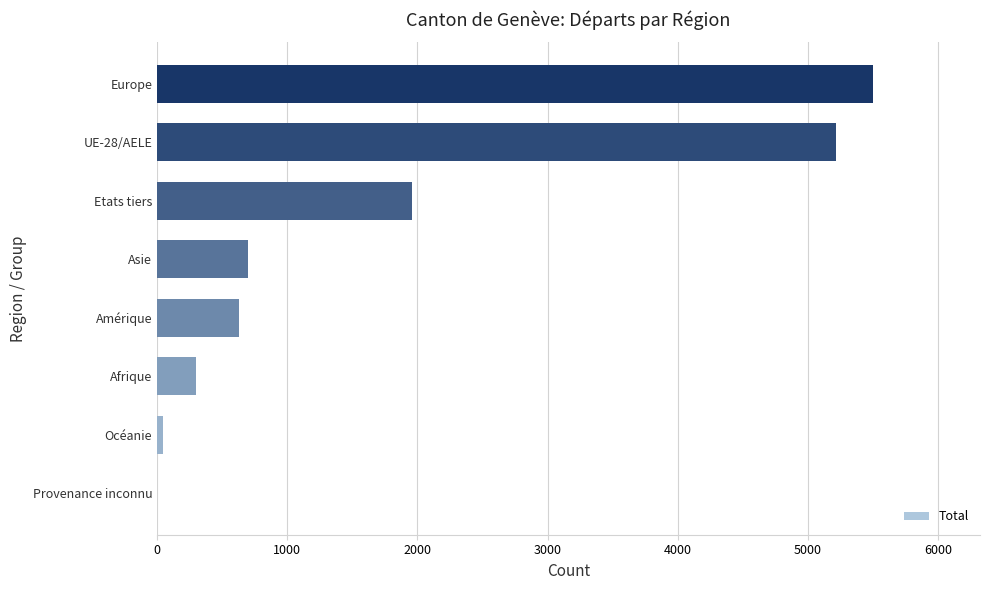

What is the sum of all values?

14348